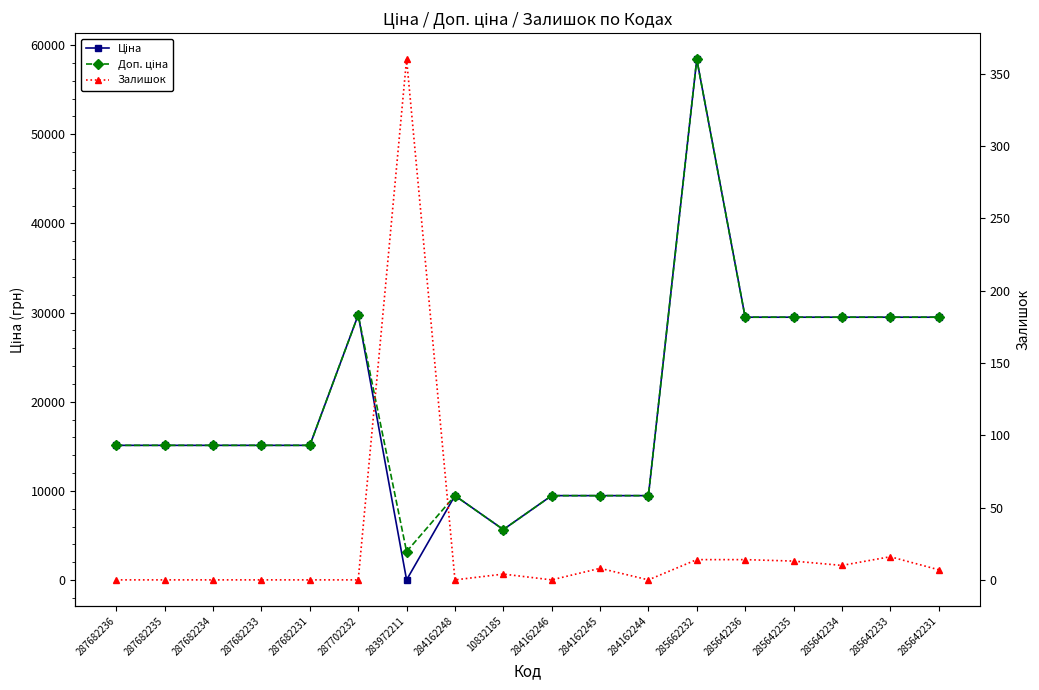

List the series in order of their peak value, highest first.

Ціна, Доп. ціна, Залишок